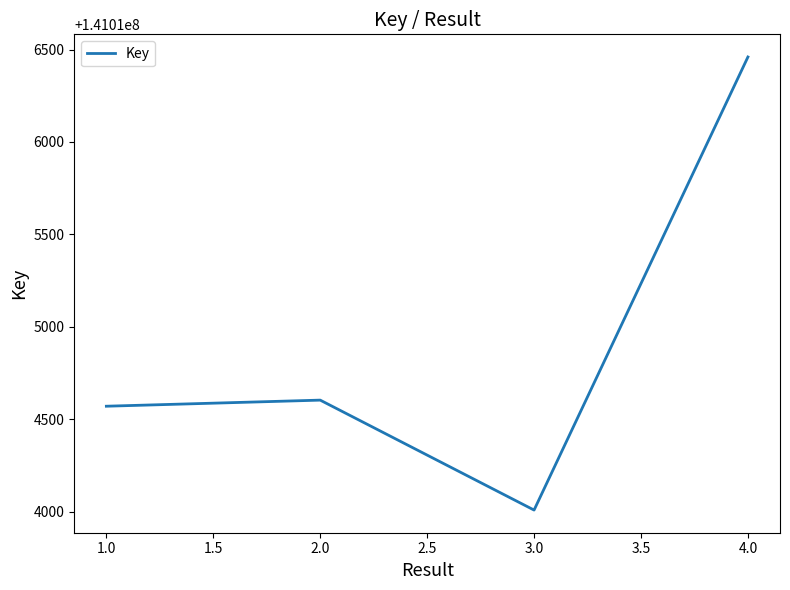

At which category does the chart reach its peak across all series?

4.0